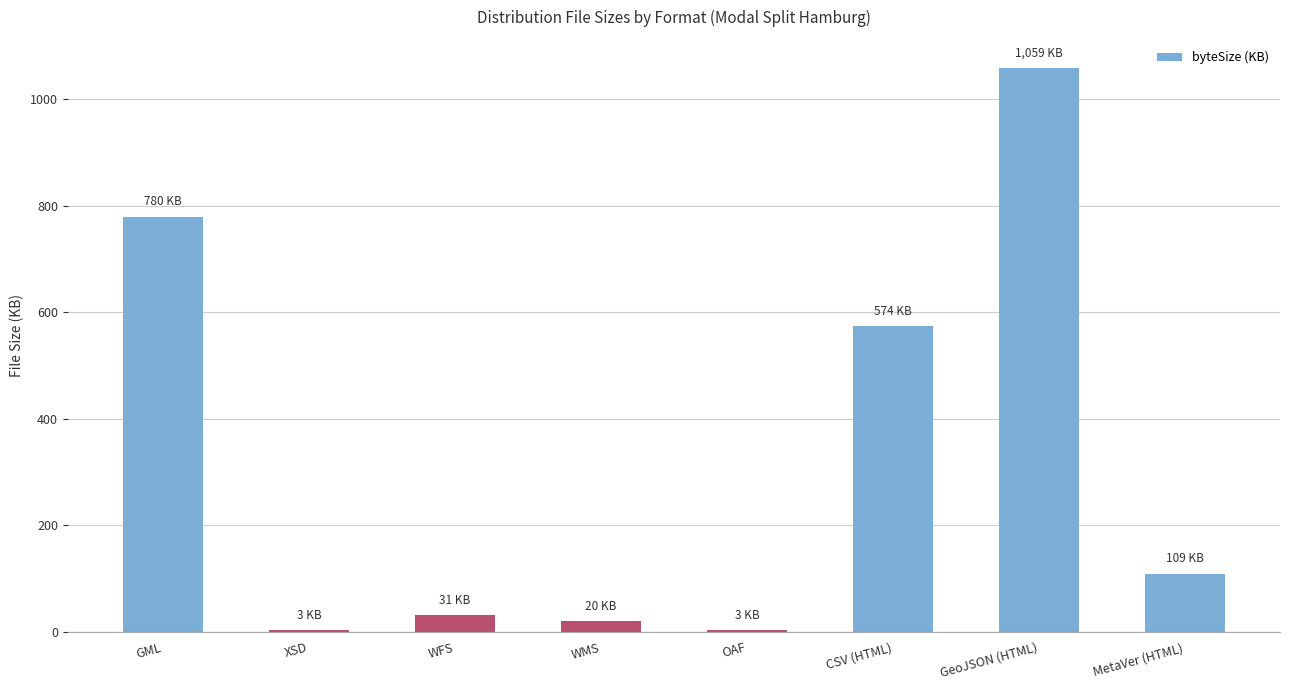

Are the bars horizontal?

No